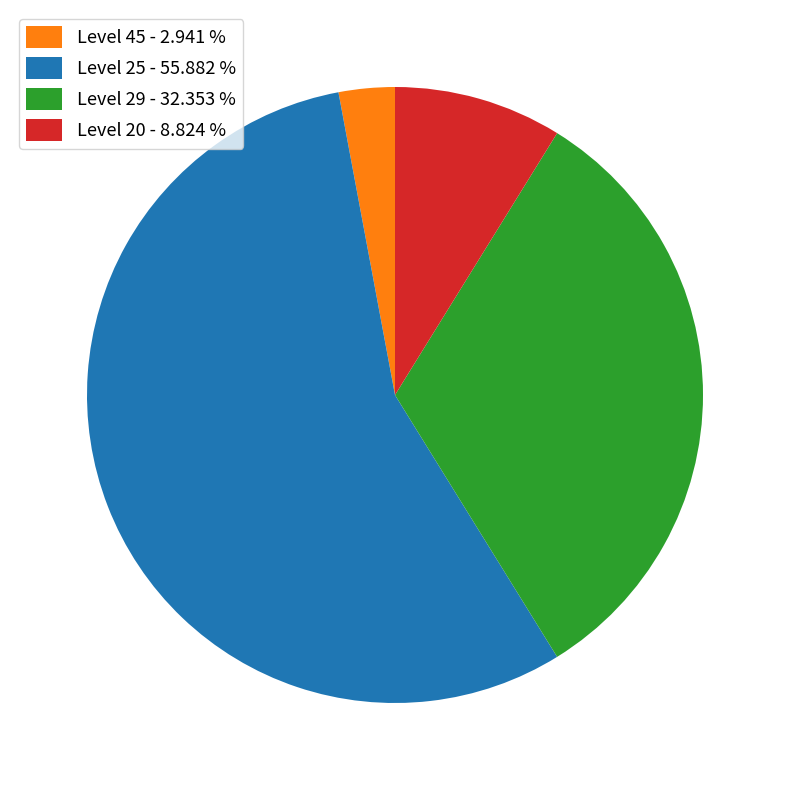

Approximately how many times larger is the value at Level 20 - 8.824 % compared to Level 29 - 32.353 %?

0.3